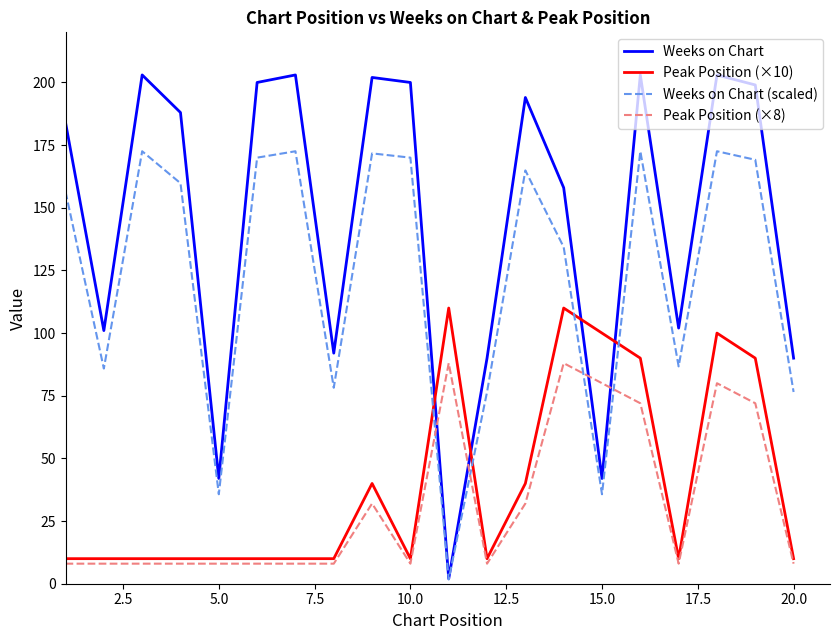

How many times do Peak Position (×8) and Weeks on Chart (scaled) cross each other?

4